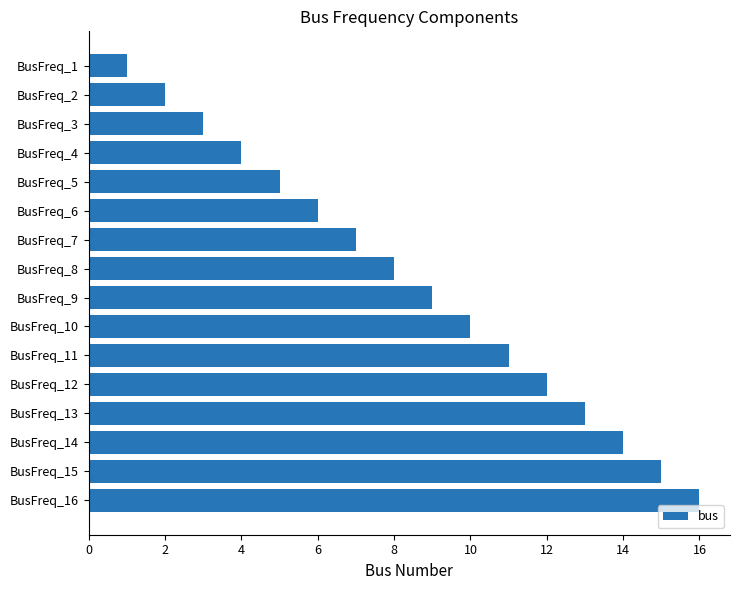

Rank the categories by value from highest to lowest.

BusFreq_16, BusFreq_15, BusFreq_14, BusFreq_13, BusFreq_12, BusFreq_11, BusFreq_10, BusFreq_9, BusFreq_8, BusFreq_7, BusFreq_6, BusFreq_5, BusFreq_4, BusFreq_3, BusFreq_2, BusFreq_1